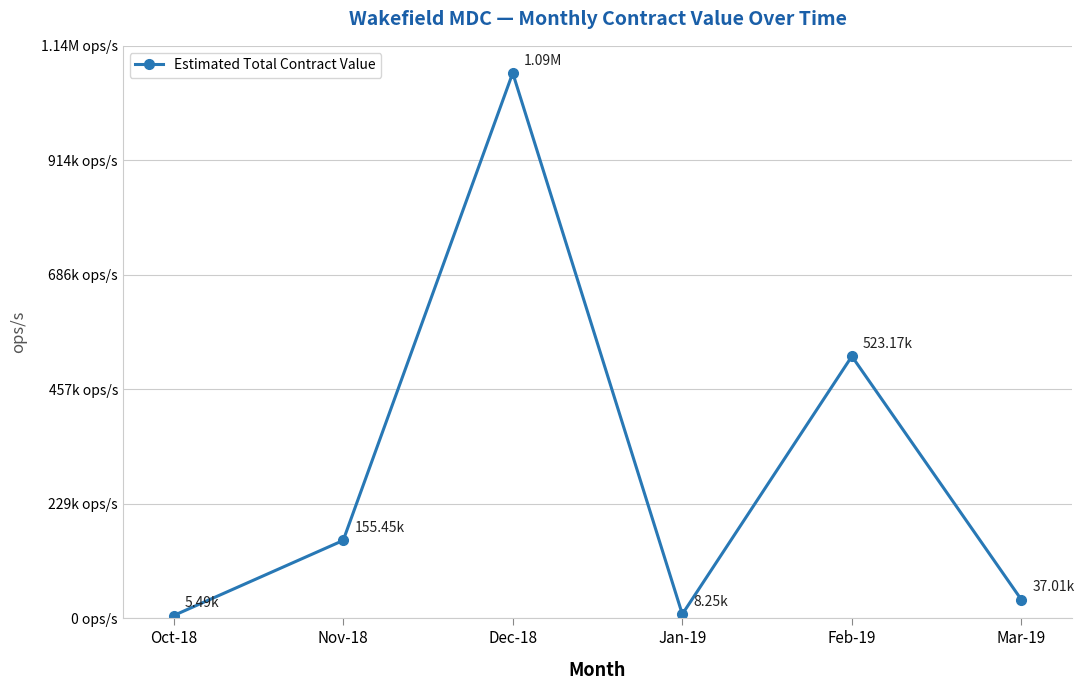

What is the difference between the values at Dec-18 and Oct-18?

1083301.6